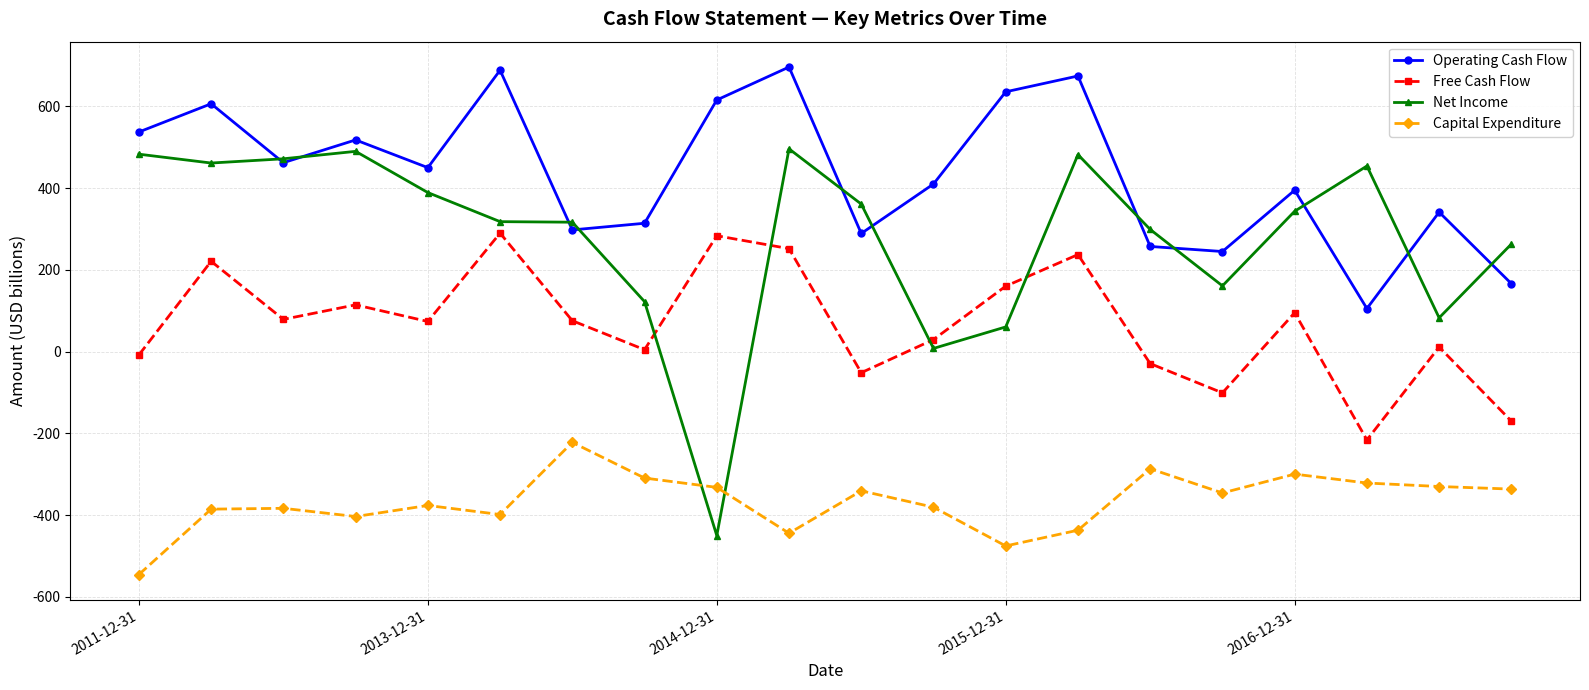

What is the value of the Operating Cash Flow point at the 13th from the left?

635.6